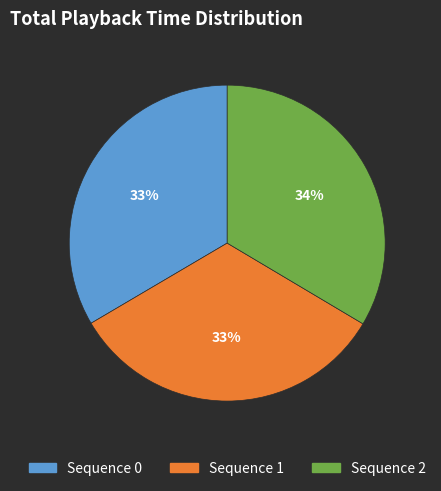

Is there a majority slice in this chart?

No